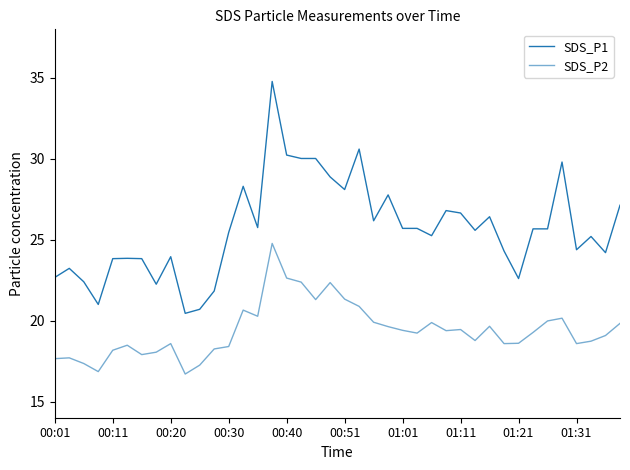

What is the value of the SDS_P1 point at the 18th from the left?

30.0